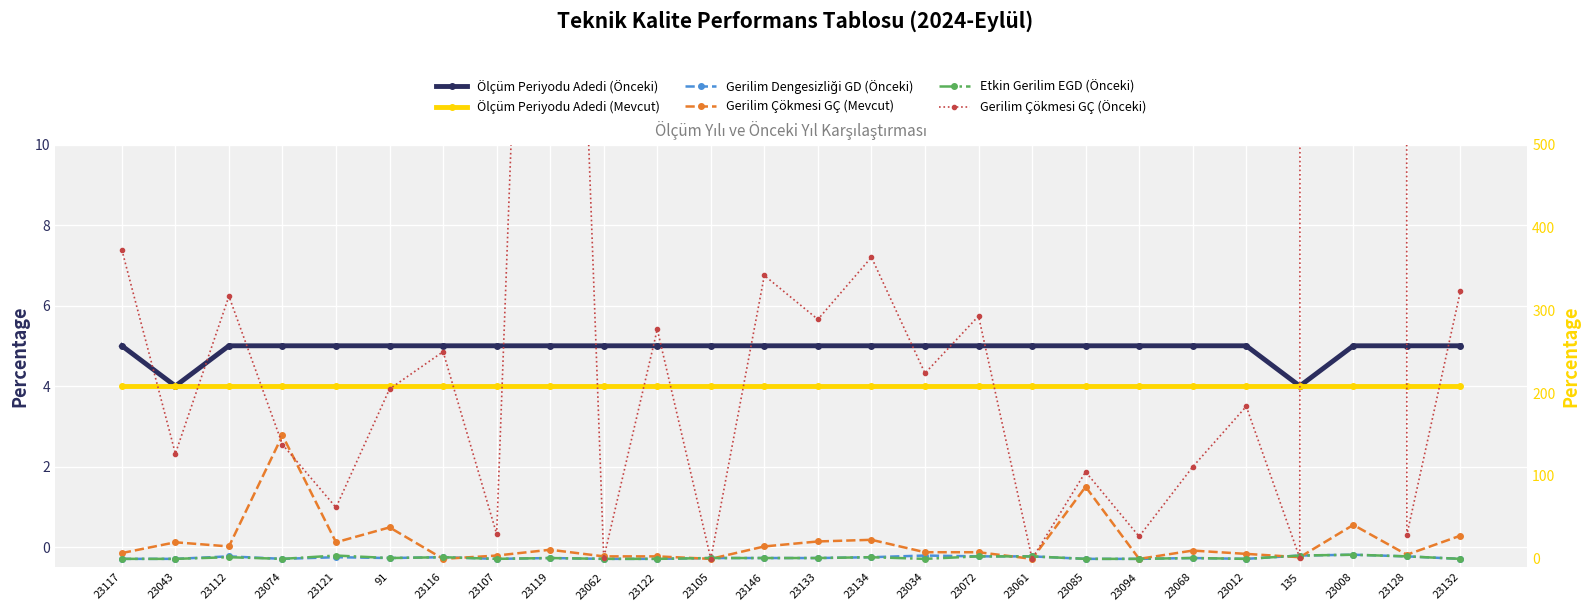

True or false: Ölçüm Periyodu Adedi (Önceki) and Ölçüm Periyodu Adedi (Mevcut) cross at least once.

False